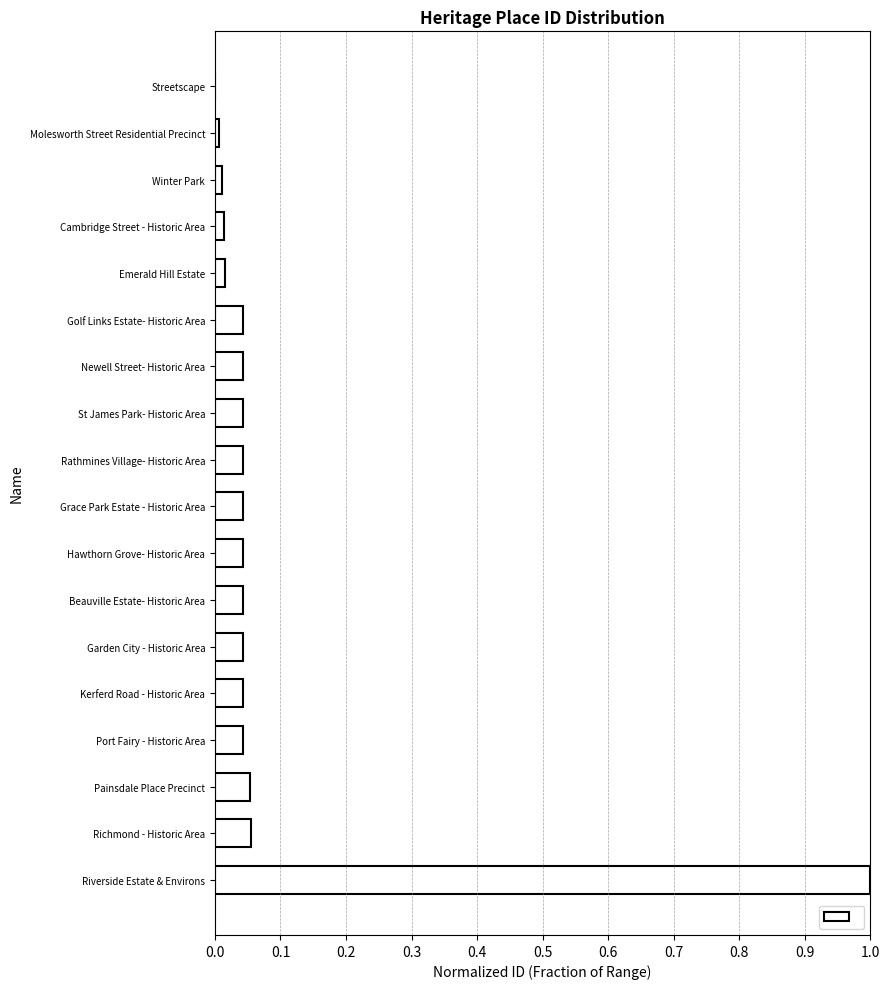

Is it true that the value at Kerferd Road - Historic Area is 0.0?

True